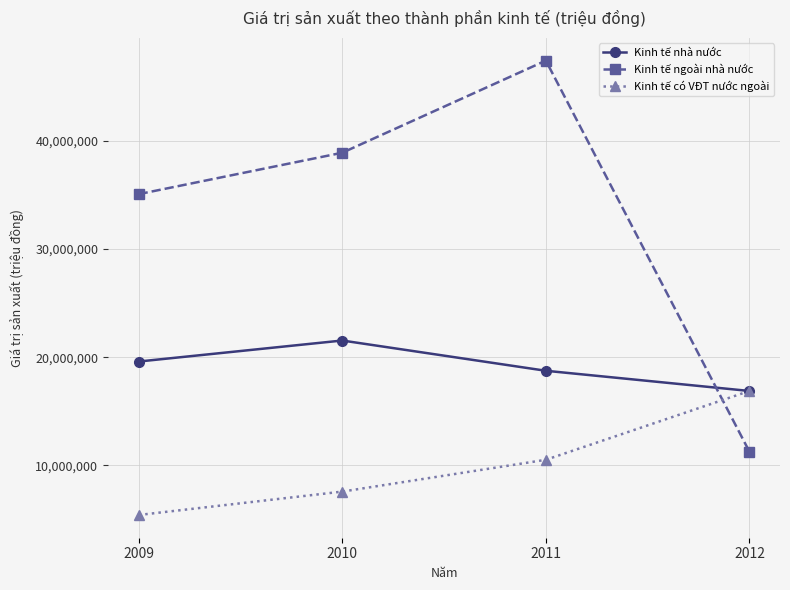

Reading left to right, what are all the values shown in this chart?

Kinh tế nhà nước: 2009=19594020	2010=21539687	2011=18739217	2012=16868589
Kinh tế ngoài nhà nước: 2009=35089966	2010=38924598	2011=47454304	2012=11242720
Kinh tế có VĐT nước ngoài: 2009=5385481	2010=7552655	2011=10497299	2012=16868589